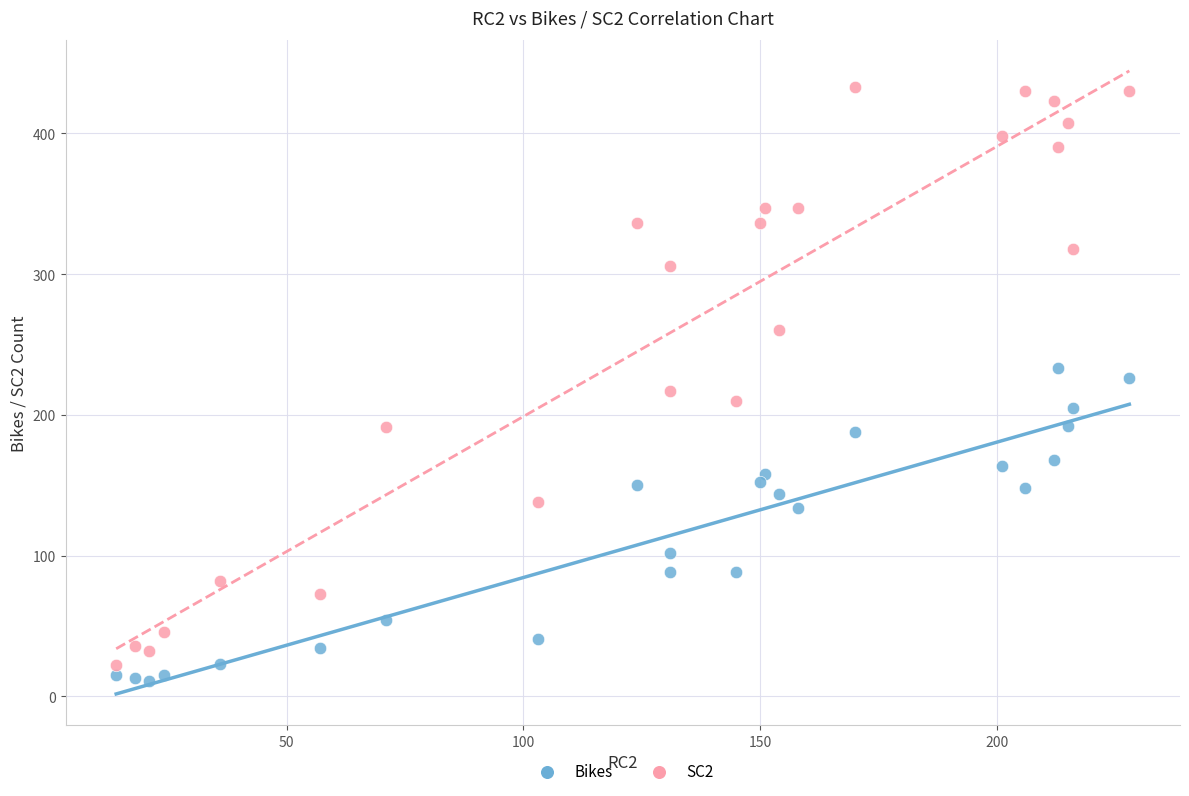

Which series reaches the minimum Y coordinate?

Bikes